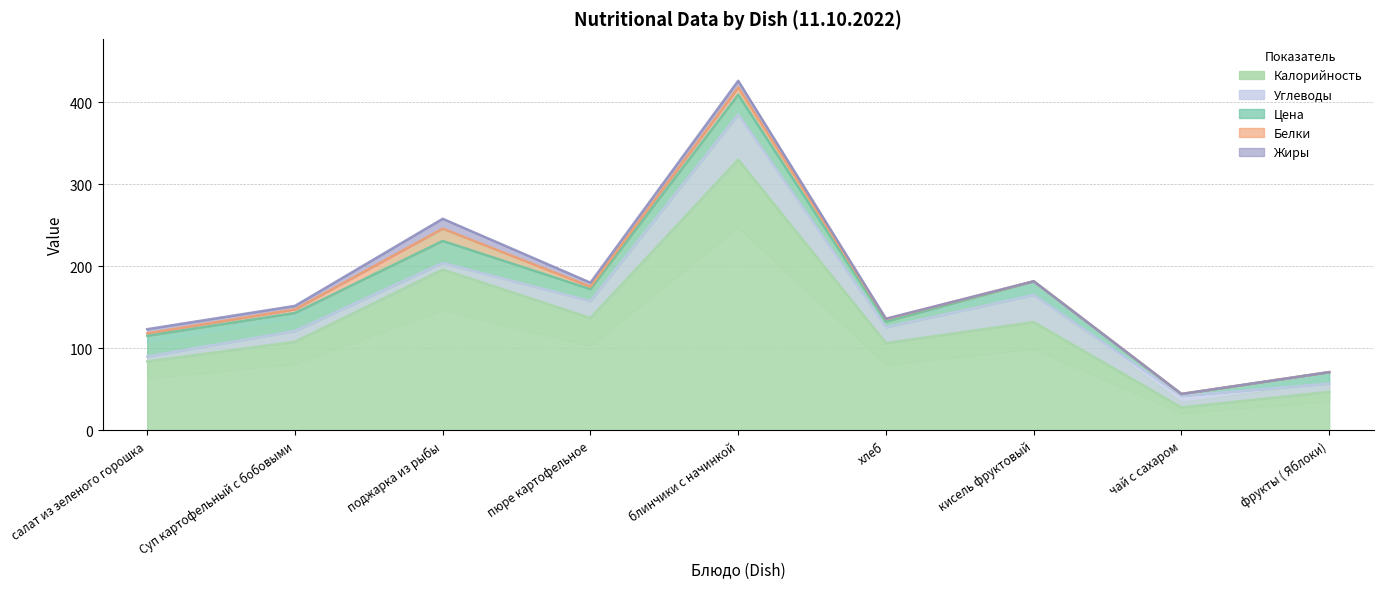

At which category does Калорийность reach its first local valley?

пюре картофельное